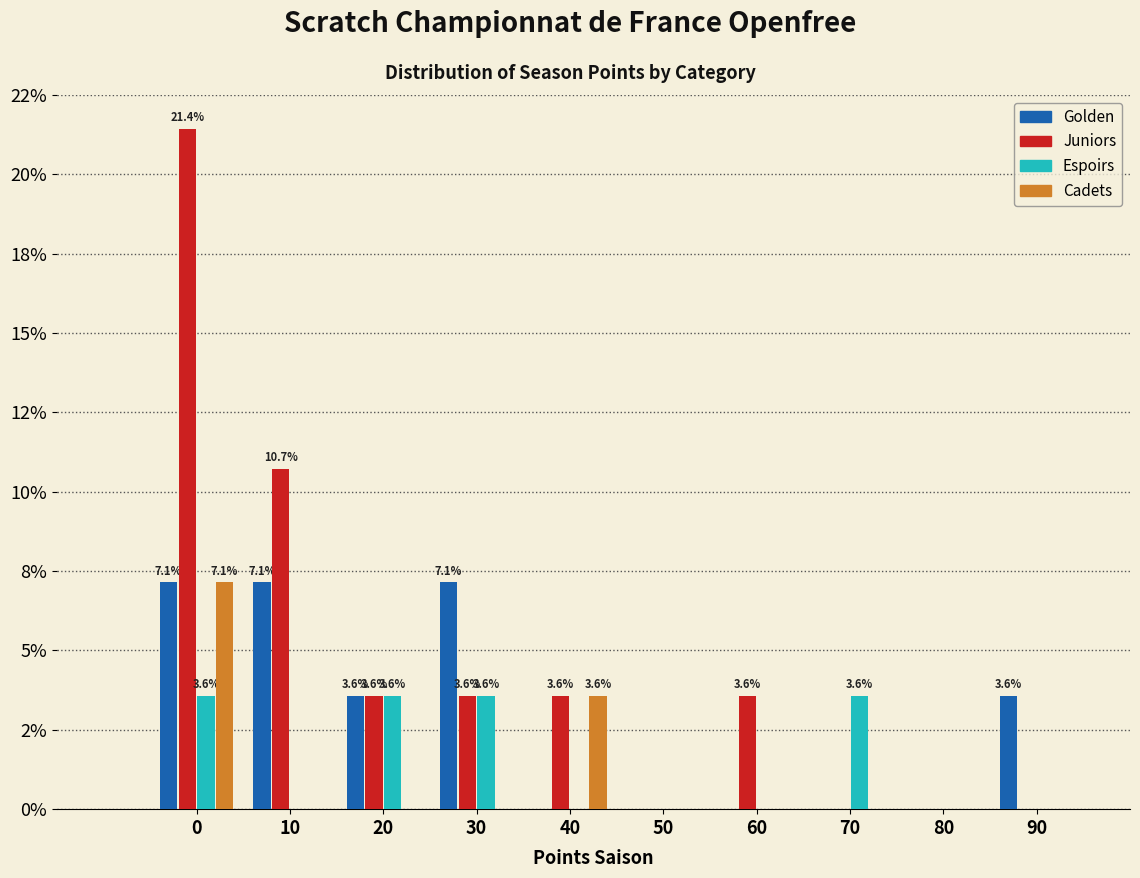

Are the bars grouped side by side (vs. stacked)?

Yes